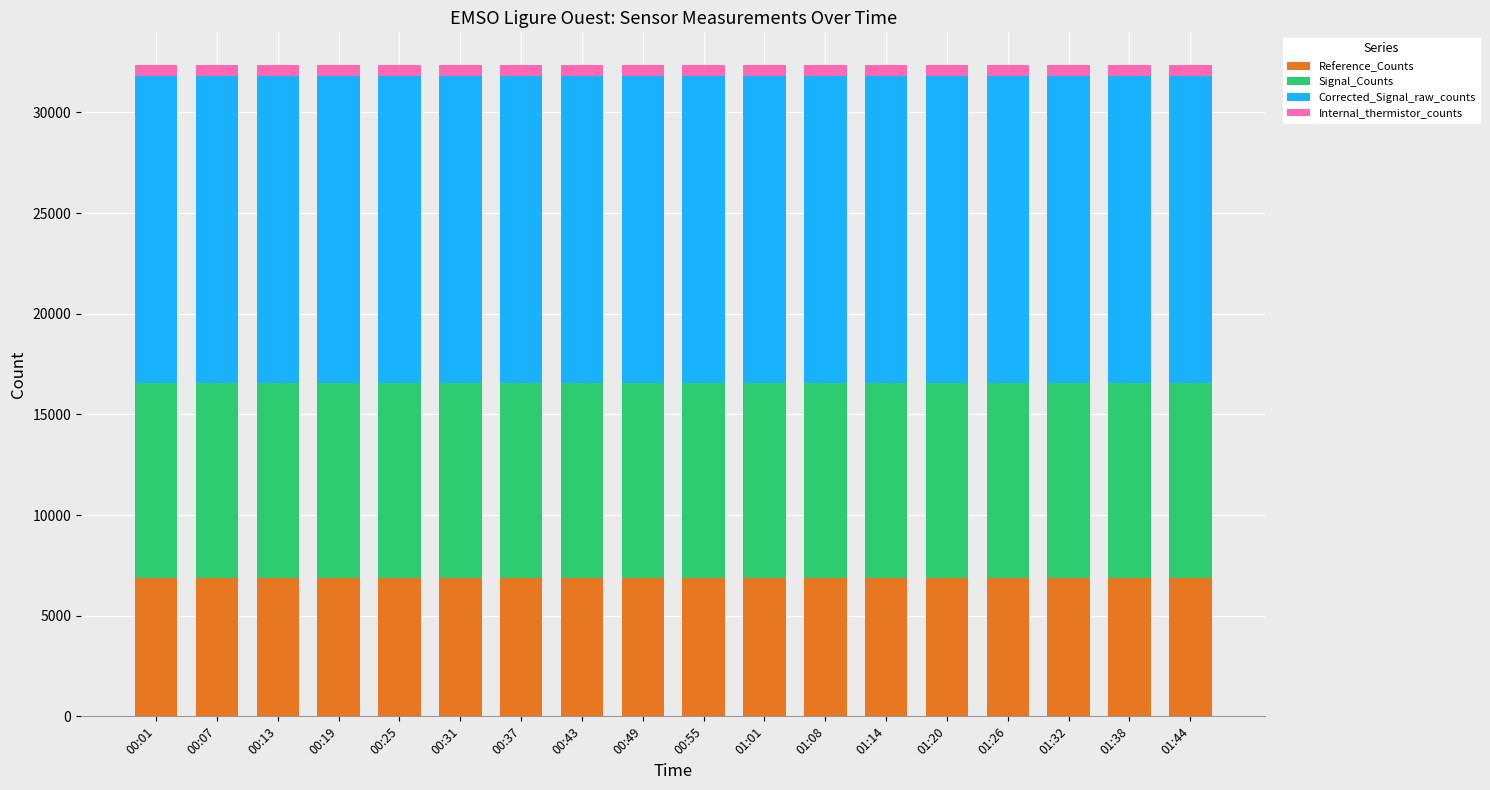

What is the lowest value of the Reference_Counts series?

6896